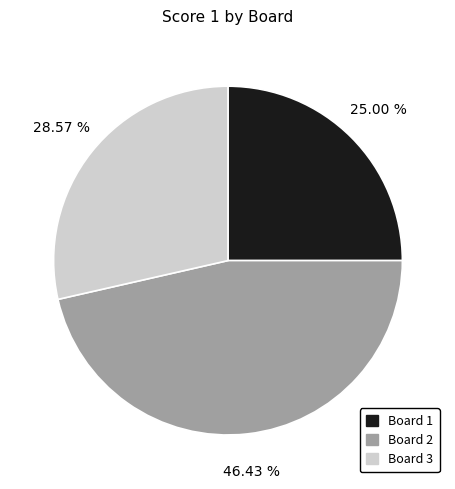

To the nearest percent, what is the combined percentage of Board 1 and Board 2?

71%